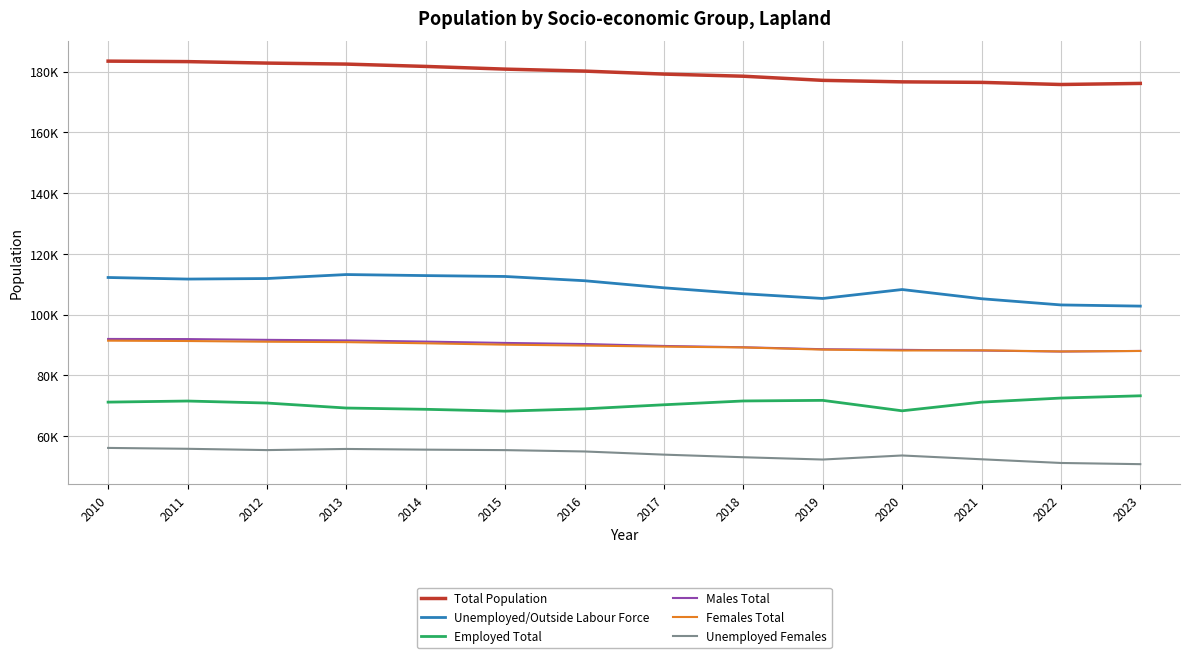

Is it true that Unemployed/Outside Labour Force equals 184371 at 2023?

False